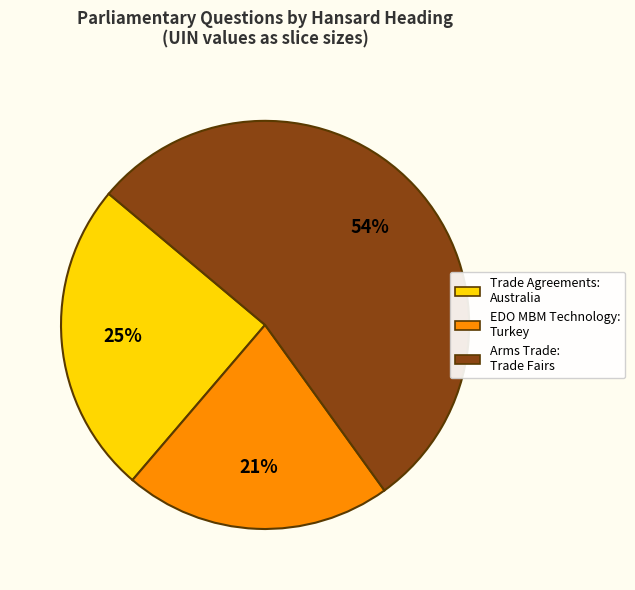

What percentage is the EDO MBM Technology: Turkey slice, to the nearest percent?

21%